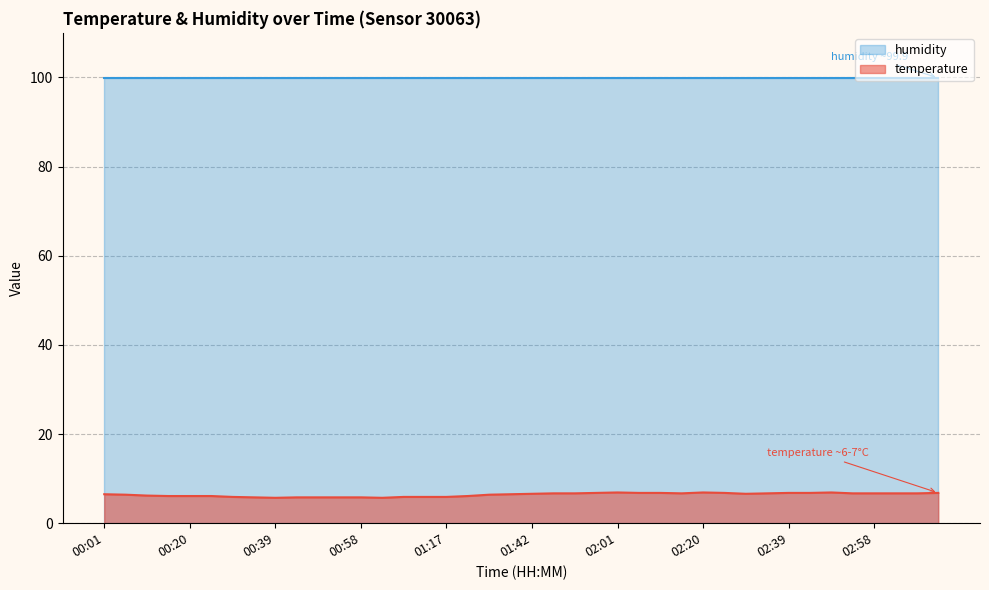

Rank the categories by value from lowest to highest.

00:39, 01:03, 00:34, 00:44, 00:49, 00:53, 00:58, 00:29, 01:08, 01:12, 01:17, 00:15, 00:20, 00:25, 01:27, 00:10, 00:06, 01:32, 00:01, 01:37, 01:42, 02:29, 01:47, 01:51, 02:15, 02:34, 02:53, 02:58, 03:03, 03:08, 01:56, 02:06, 02:10, 02:25, 02:39, 02:44, 03:12, 02:01, 02:20, 02:49